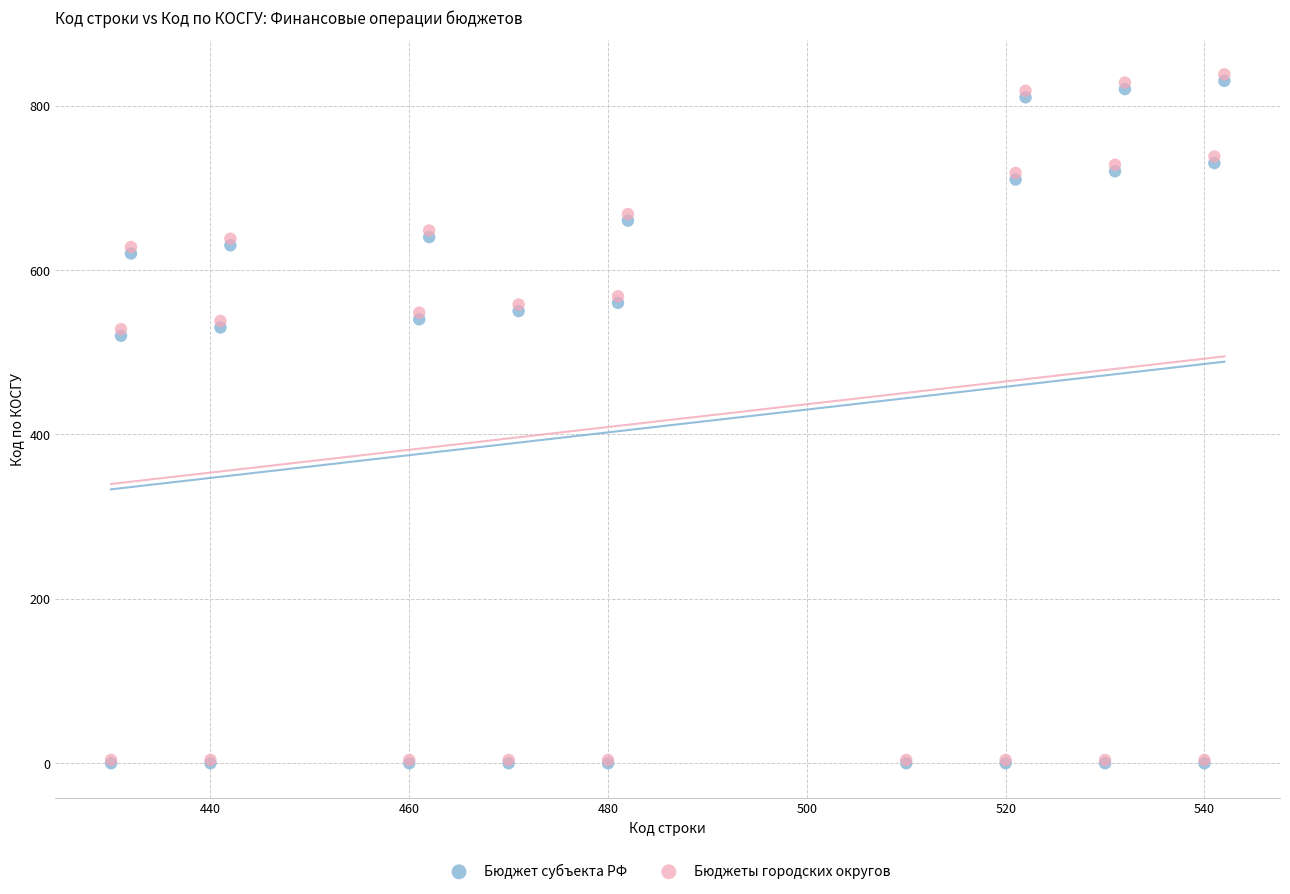

What are all the series names shown in the legend?

Бюджет субъекта РФ, Бюджеты городских округов